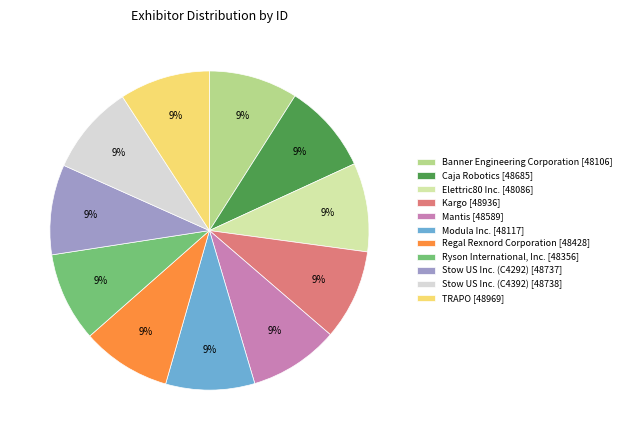

The Banner Engineering Corporation [48106] slice represents 16% of the pie. True or false?

False